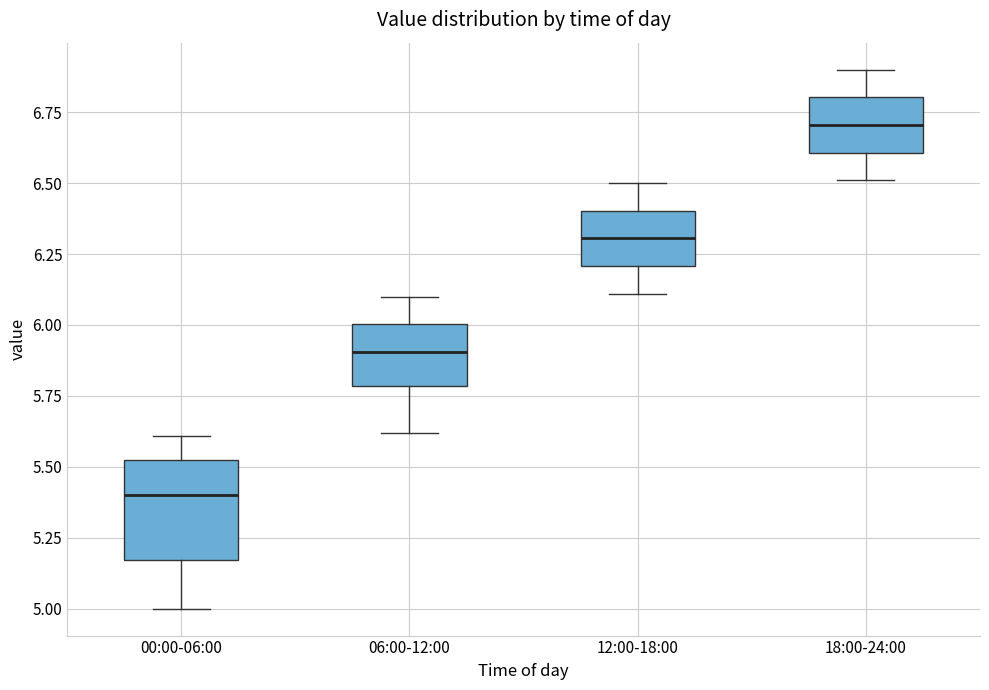

Comparing the boxes themselves (not the whiskers), which one is the tallest?

00:00-06:00